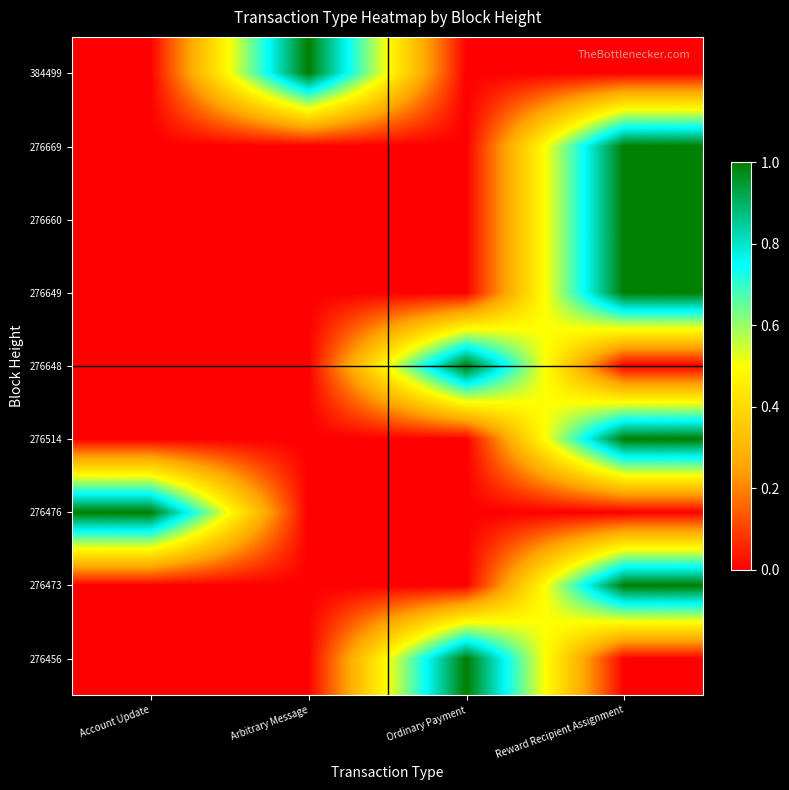

At how many categories does at least one series exceed 0?

4